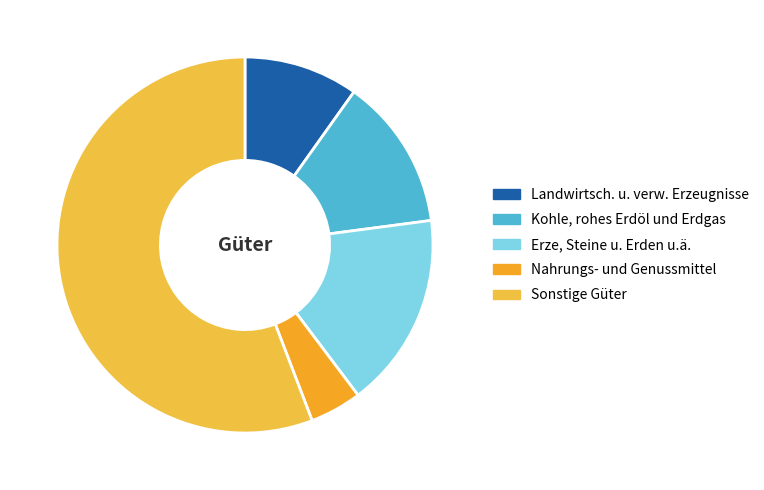

To the nearest percent, what is the combined percentage of Landwirtsch. u. verw. Erzeugnisse and Kohle, rohes Erdöl und Erdgas?

23%